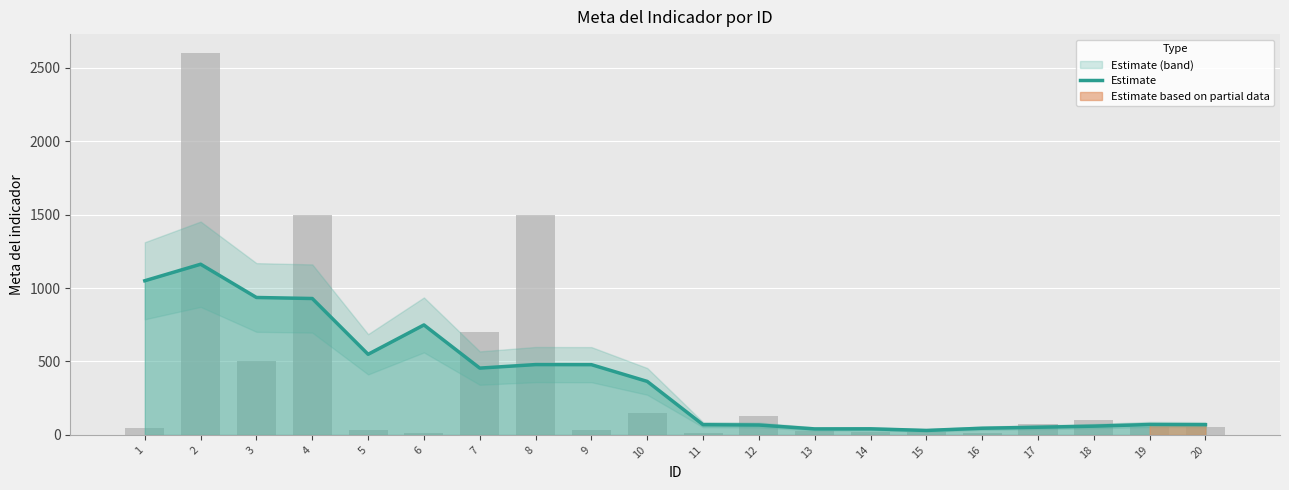

What is the greatest value displayed?

1162.5